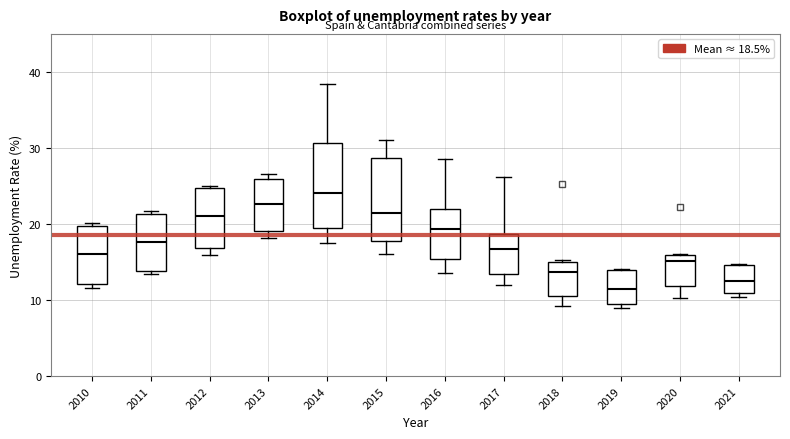

Reading left to right, transcribe this box plot: for each box, give where its median line is, the range the box spans, and where its two whiskers end, as read against the y-axis. The values are not printed on the chart, so give them approximately, as read against the axis.

2010: median 16, box 12 to 20, whiskers 12 (just below the box's lower edge) to 20 (just above the box's upper edge)
2011: median 18, box 14 to 21, whiskers 13 to 22
2012: median 21, box 17 to 25, whiskers 16 to 25
2013: median 23, box 19 to 26, whiskers 18 to 27
2014: median 24, box 19 to 31, whiskers 18 to 38
2015: median 21, box 18 to 29, whiskers 16 to 31
2016: median 19, box 15 to 22, whiskers 14 to 29
2017: median 17, box 13 to 19, whiskers 12 to 26
2018: median 14, box 11 to 15, whiskers 9 to 15
2019: median 11, box 9 to 14, whiskers 9 (just below the box's lower edge) to 14
2020: median 15, box 12 to 16, whiskers 10 to 16
2021: median 13, box 11 to 15, whiskers 10 to 15